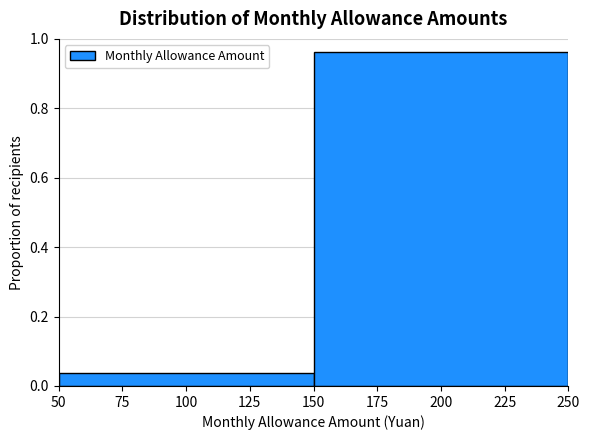

What is the height of the bar covering 150 to 250 on the x-axis? The values are not printed on the chart, so give them approximately, as read against the axis.

0.96